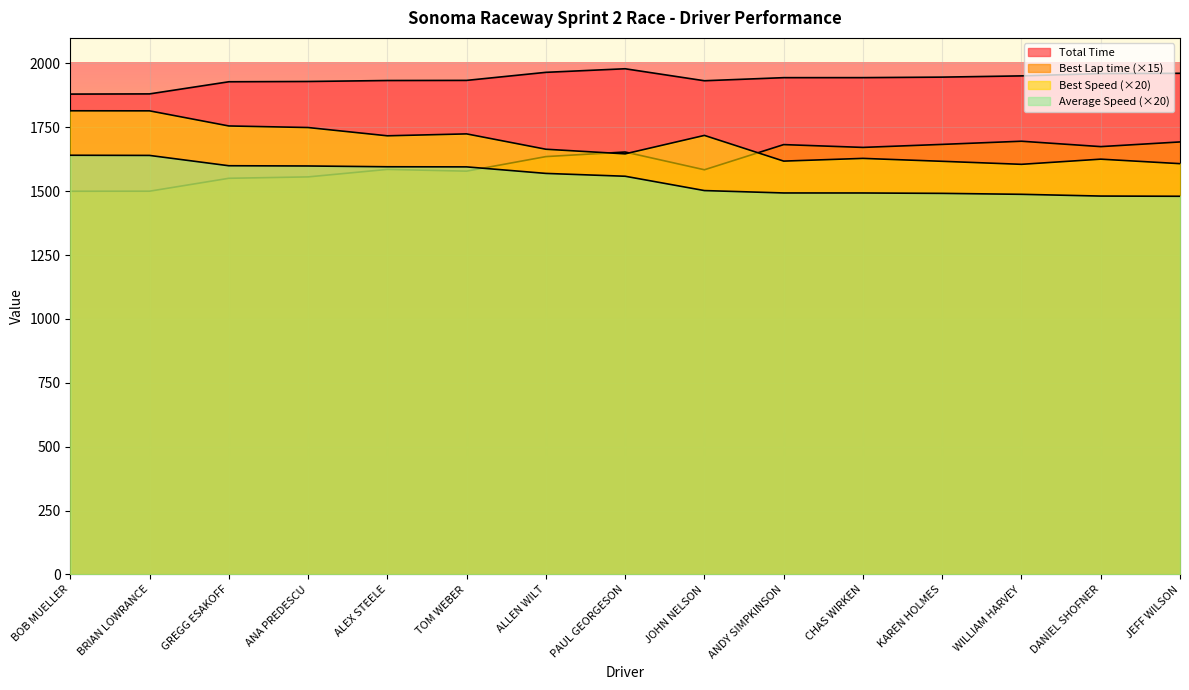

Between KAREN HOLMES and JEFF WILSON, which series saw the biggest shift?

Total Time